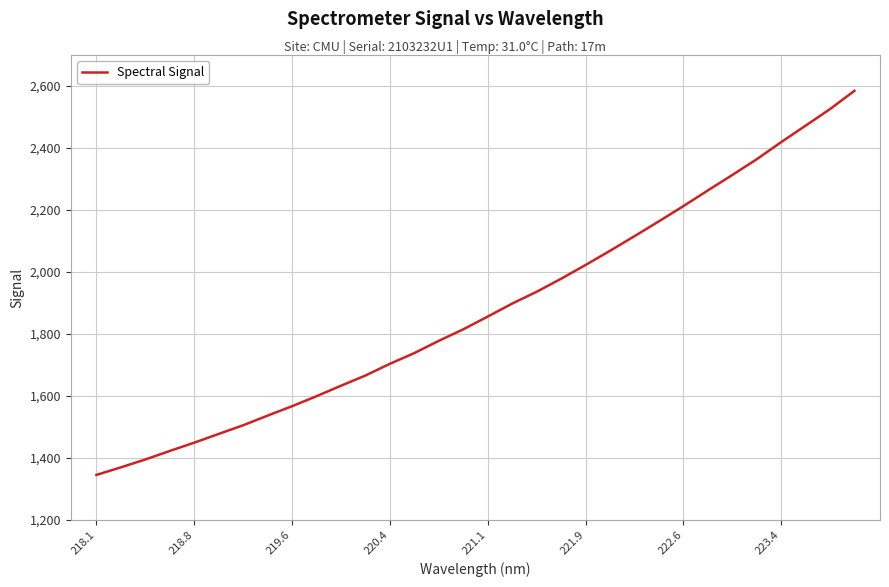

What is the difference between the maximum and minimum values?

1238.9